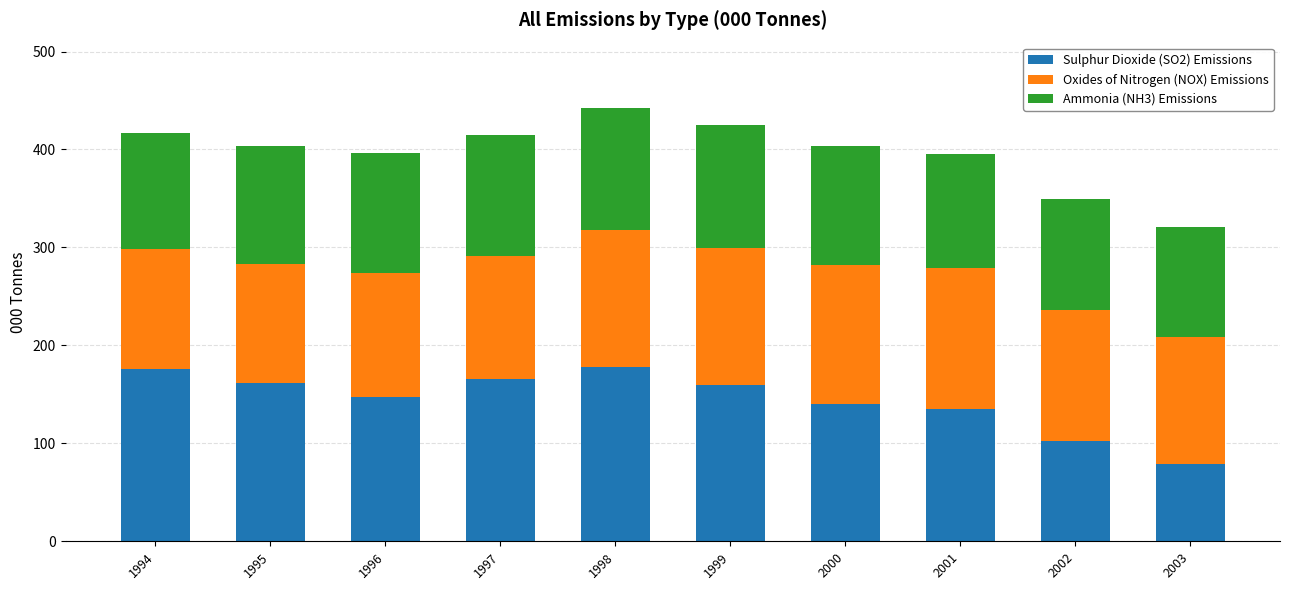

Count the number of data series in this chart.

3